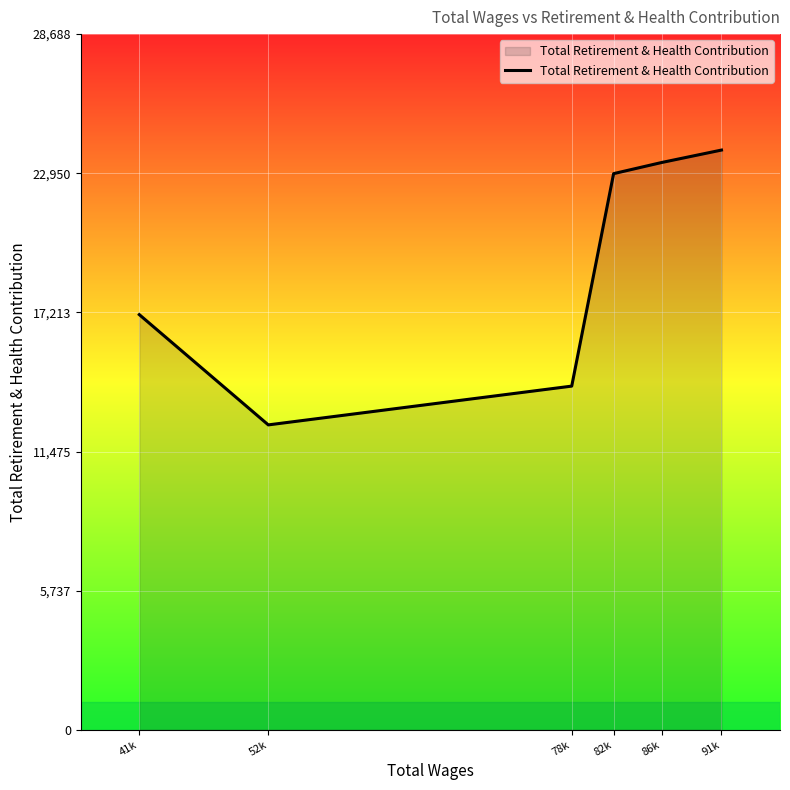

Reading left to right, what are all the values shown in this chart?

41k=17121	52k=12574	78k=14173	82k=22935	86k=23396	91k=23907